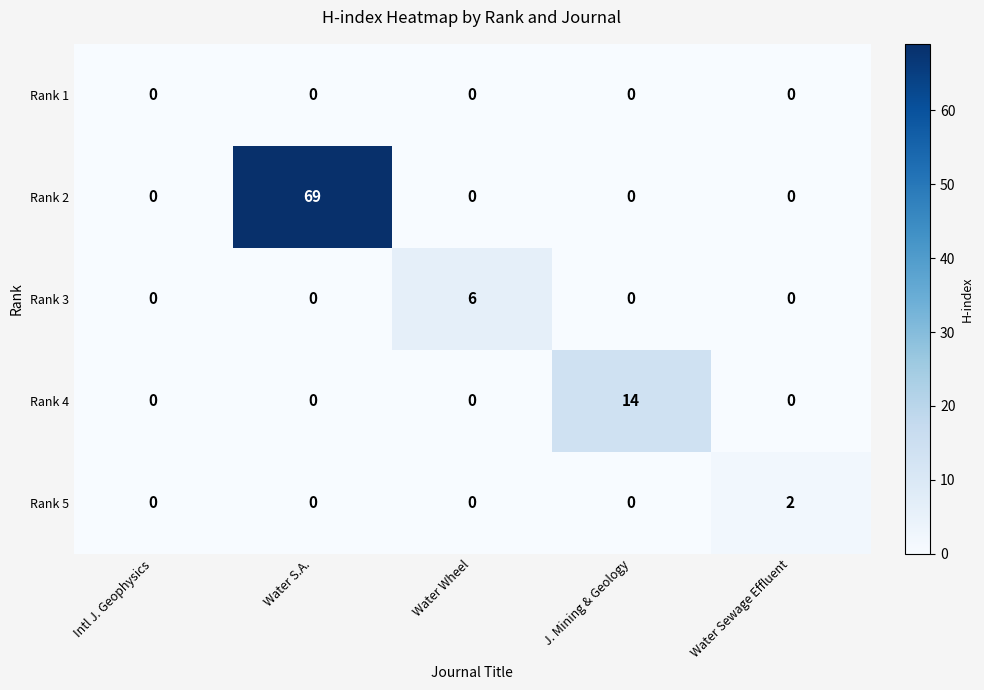

What is the total value across all series at Water Wheel?

6